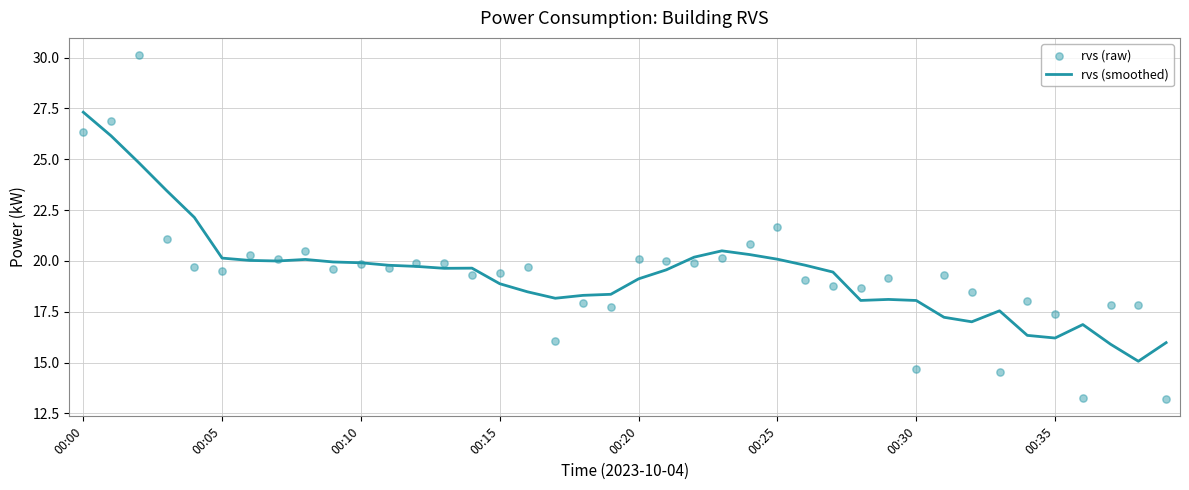

At how many categories does at least one series exceed 29?

1